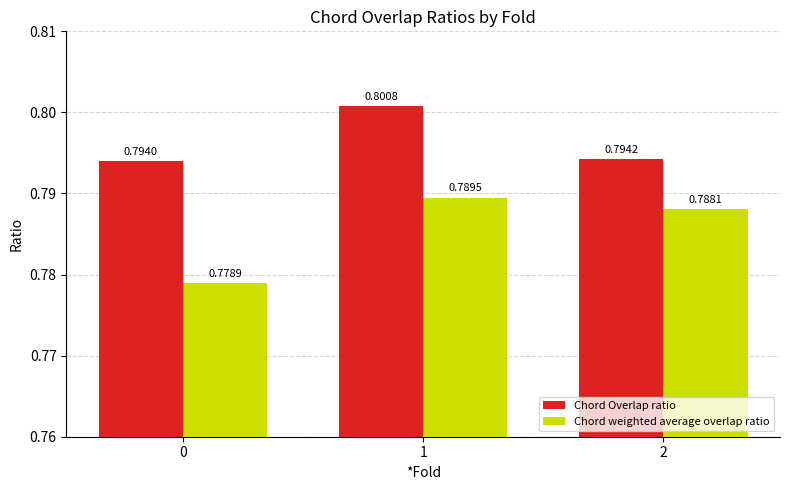

What are all the series names shown in the legend?

Chord Overlap ratio, Chord weighted average overlap ratio